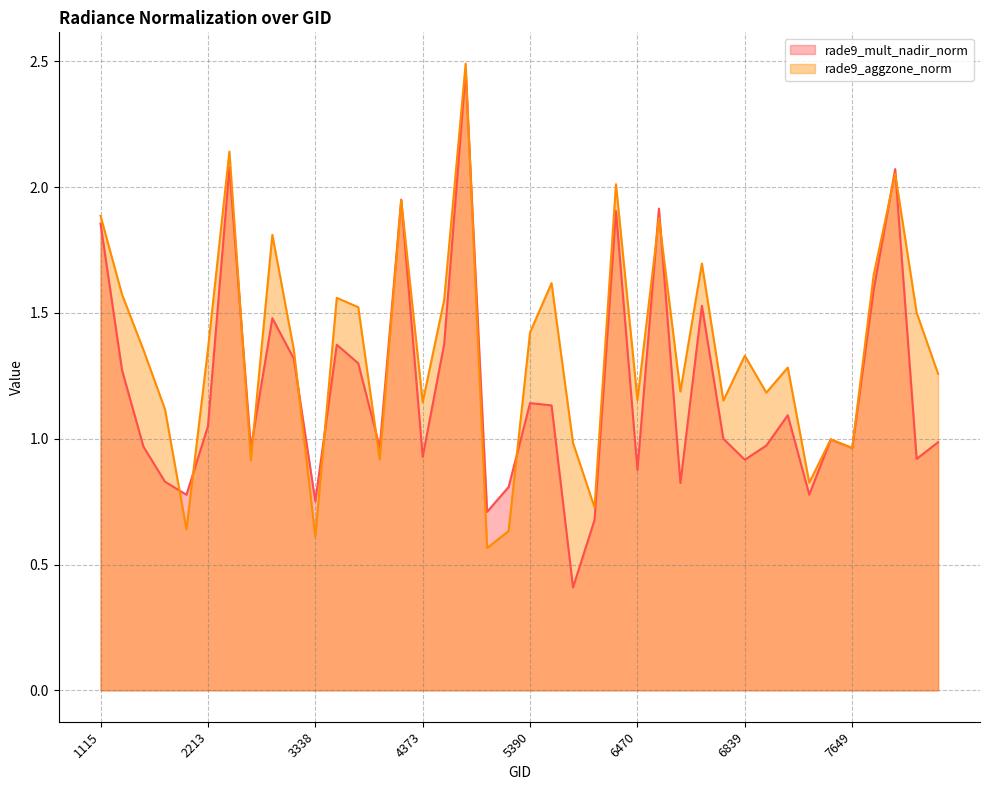

What is the minimum value shown in the chart?

0.4